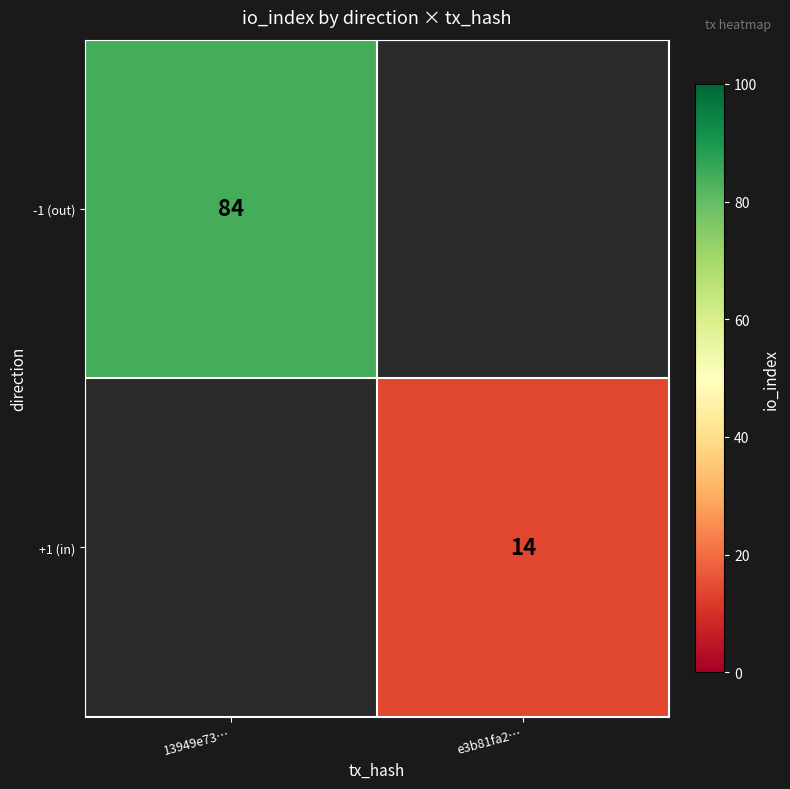

Is the value of -1 (out) at 13949e73… greater than the value of +1 (in) at e3b81fa2…?

Yes